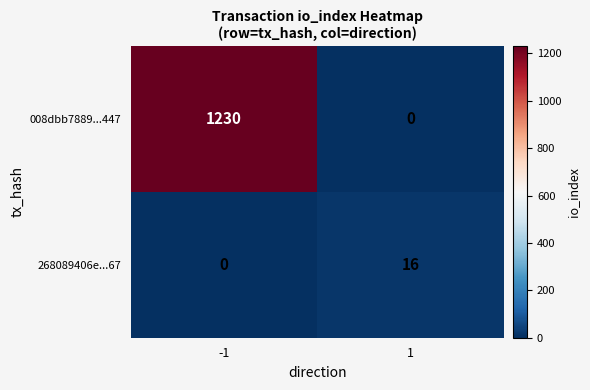

What is the sum of all 268089406e...67 values?

16